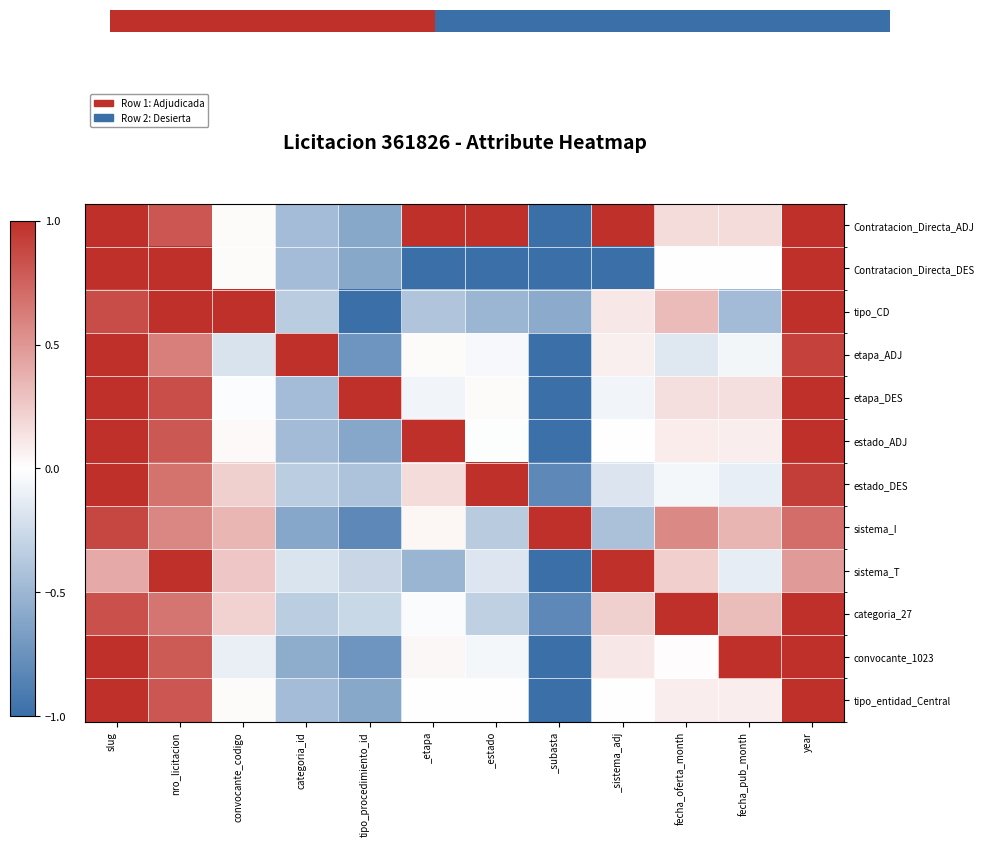

Reading right to left, list all the values displayed in this chart.

Contratacion_Directa_ADJ: year=1.0	fecha_pub_month=0.2	fecha_oferta_month=0.2	_sistema_adj=1.0	_subasta=-1.0	_estado=1.0	_etapa=1.0	tipo_procedimiento_id=-0.6	categoria_id=-0.5	convocante_codigo=0.0	nro_licitacion=0.8	slug=1.0
Contratacion_Directa_DES: year=1.0	fecha_pub_month=0.0	fecha_oferta_month=0.0	_sistema_adj=-1.0	_subasta=-1.0	_estado=-1.0	_etapa=-1.0	tipo_procedimiento_id=-0.6	categoria_id=-0.5	convocante_codigo=0.0	nro_licitacion=1.0	slug=1.0
tipo_CD: year=1.0	fecha_pub_month=-0.5	fecha_oferta_month=0.3	_sistema_adj=0.1	_subasta=-0.6	_estado=-0.5	_etapa=-0.4	tipo_procedimiento_id=-1.0	categoria_id=-0.3	convocante_codigo=1.0	nro_licitacion=1.0	slug=0.9
etapa_ADJ: year=0.9	fecha_pub_month=-0.1	fecha_oferta_month=-0.2	_sistema_adj=0.1	_subasta=-1.0	_estado=-0.0	_etapa=0.0	tipo_procedimiento_id=-0.7	categoria_id=1.0	convocante_codigo=-0.2	nro_licitacion=0.6	slug=1.0
etapa_DES: year=1.0	fecha_pub_month=0.2	fecha_oferta_month=0.1	_sistema_adj=-0.1	_subasta=-1.0	_estado=0.0	_etapa=-0.1	tipo_procedimiento_id=1.0	categoria_id=-0.5	convocante_codigo=-0.0	nro_licitacion=0.9	slug=1.0
estado_ADJ: year=1.0	fecha_pub_month=0.1	fecha_oferta_month=0.1	_sistema_adj=-0.0	_subasta=-1.0	_estado=-0.0	_etapa=1.0	tipo_procedimiento_id=-0.6	categoria_id=-0.5	convocante_codigo=0.0	nro_licitacion=0.8	slug=1.0
estado_DES: year=0.9	fecha_pub_month=-0.1	fecha_oferta_month=-0.0	_sistema_adj=-0.2	_subasta=-0.8	_estado=1.0	_etapa=0.2	tipo_procedimiento_id=-0.4	categoria_id=-0.3	convocante_codigo=0.2	nro_licitacion=0.7	slug=1.0
sistema_I: year=0.7	fecha_pub_month=0.4	fecha_oferta_month=0.6	_sistema_adj=-0.4	_subasta=1.0	_estado=-0.4	_etapa=0.0	tipo_procedimiento_id=-0.8	categoria_id=-0.6	convocante_codigo=0.3	nro_licitacion=0.6	slug=0.9
sistema_T: year=0.5	fecha_pub_month=-0.1	fecha_oferta_month=0.2	_sistema_adj=1.0	_subasta=-1.0	_estado=-0.2	_etapa=-0.5	tipo_procedimiento_id=-0.3	categoria_id=-0.2	convocante_codigo=0.3	nro_licitacion=1.0	slug=0.4
categoria_27: year=1.0	fecha_pub_month=0.3	fecha_oferta_month=1.0	_sistema_adj=0.2	_subasta=-0.8	_estado=-0.3	_etapa=-0.0	tipo_procedimiento_id=-0.3	categoria_id=-0.3	convocante_codigo=0.2	nro_licitacion=0.7	slug=0.8
convocante_1023: year=1.0	fecha_pub_month=1.0	fecha_oferta_month=0.0	_sistema_adj=0.1	_subasta=-1.0	_estado=-0.1	_etapa=0.0	tipo_procedimiento_id=-0.7	categoria_id=-0.6	convocante_codigo=-0.1	nro_licitacion=0.8	slug=1.0
tipo_entidad_Central: year=1.0	fecha_pub_month=0.1	fecha_oferta_month=0.1	_sistema_adj=0.0	_subasta=-1.0	_estado=0.0	_etapa=0.0	tipo_procedimiento_id=-0.6	categoria_id=-0.5	convocante_codigo=0.0	nro_licitacion=0.8	slug=1.0